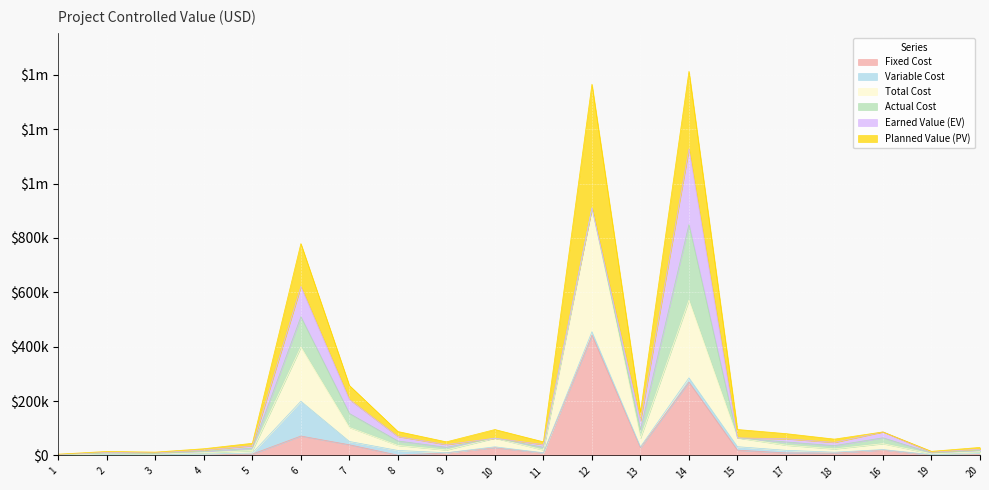

What is the label of the 12th point from the left?

12